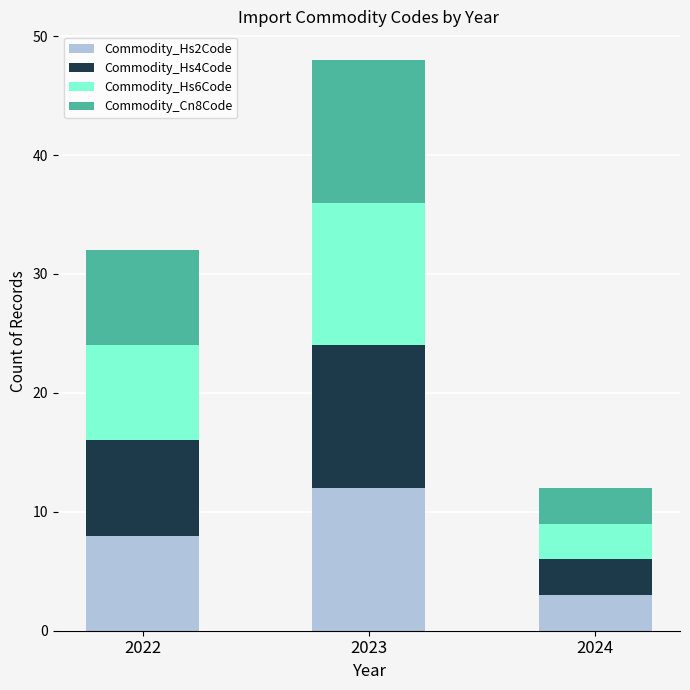

What is the total value across all series at 2024?

12